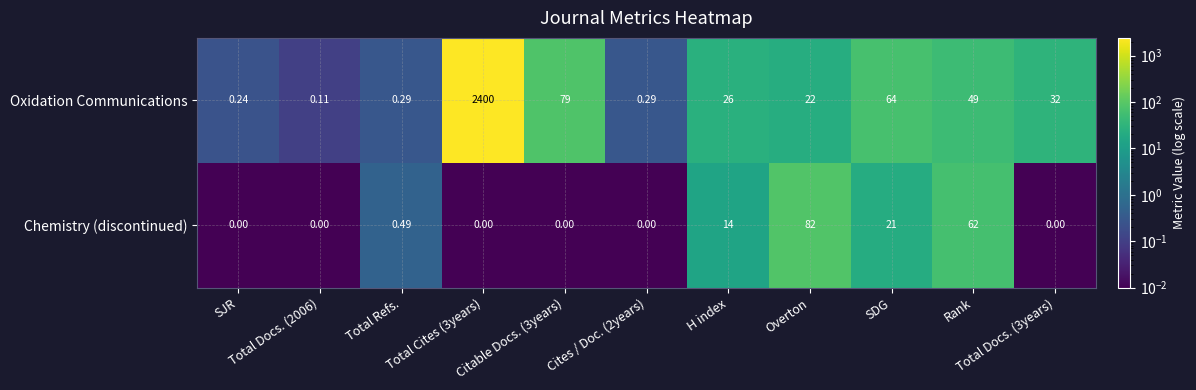

Which series has the largest total across all categories?

Oxidation Communications